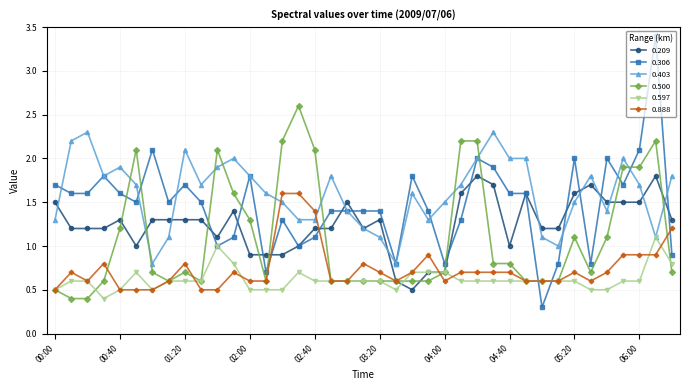

Rank the series by their maximum value, from lowest to highest.

0.597, 0.888, 0.209, 0.403, 0.500, 0.306